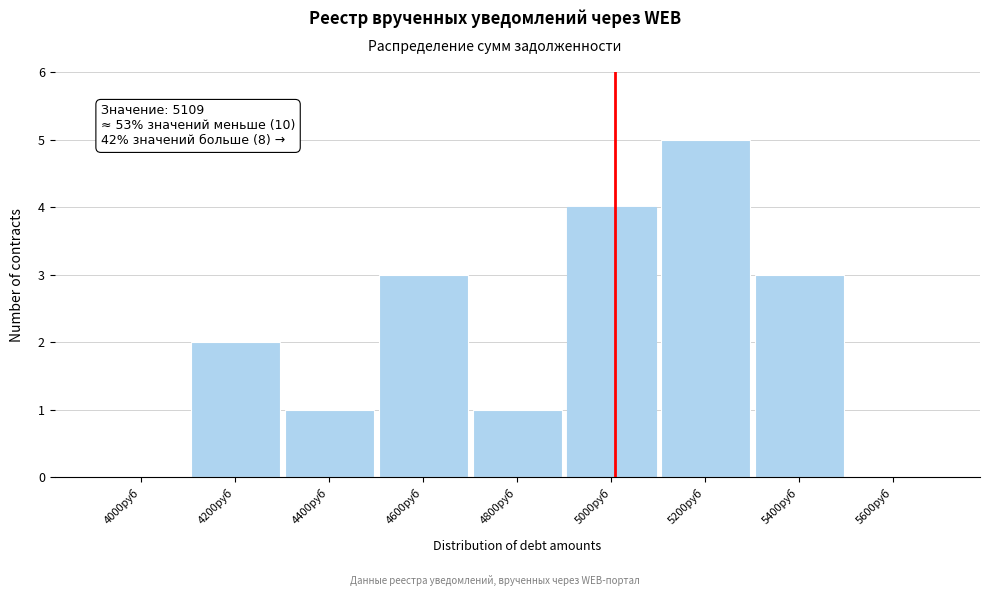

Reading left to right, what are all the values shown in this chart?

4000руб=0	4200руб=2	4400руб=1	4600руб=3	4800руб=1	5000руб=4	5200руб=5	5400руб=3	5600руб=0